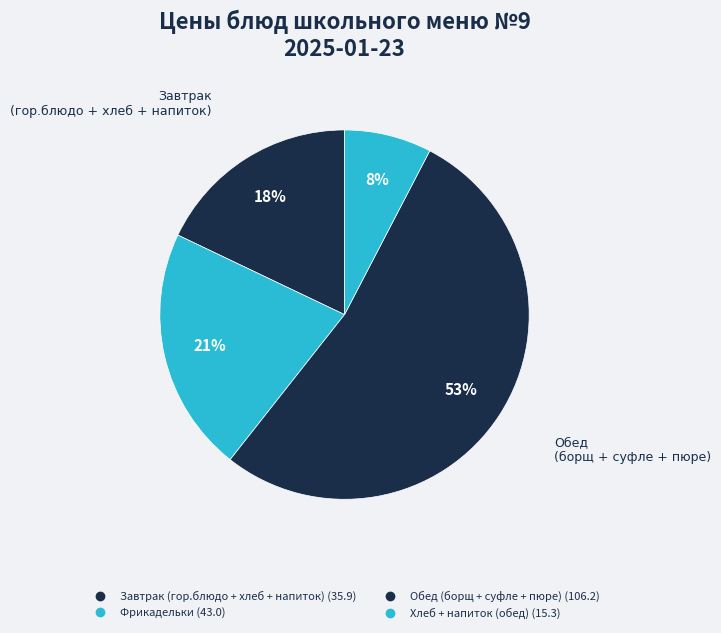

How many slices are in this pie chart?

4